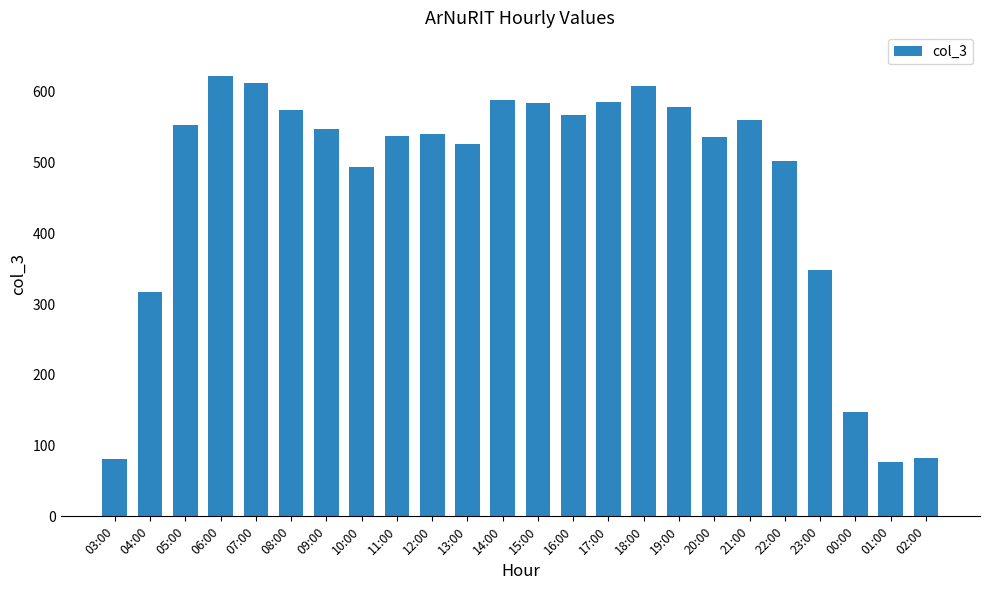

Approximately how many times larger is the value at 19:00 compared to 10:00?

1.2